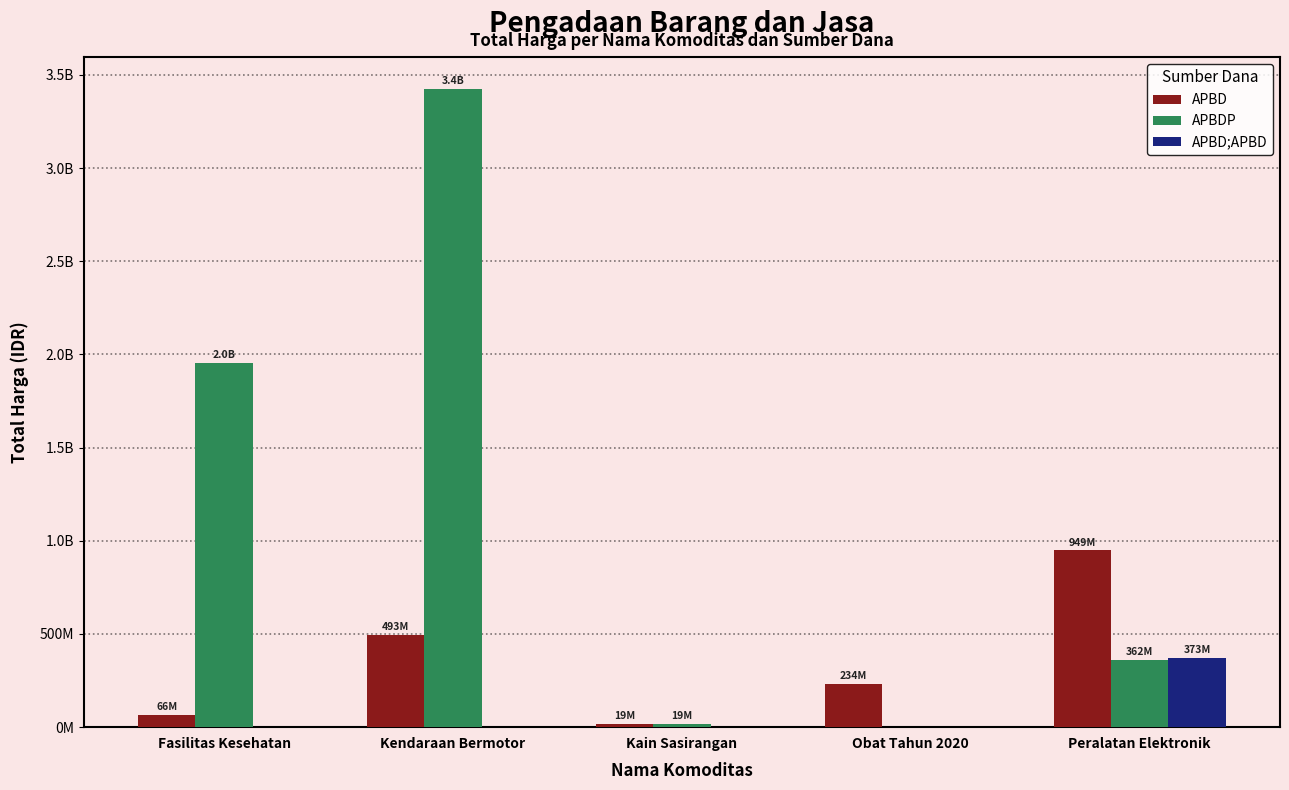

At how many categories does at least one series exceed 2867323339?

1